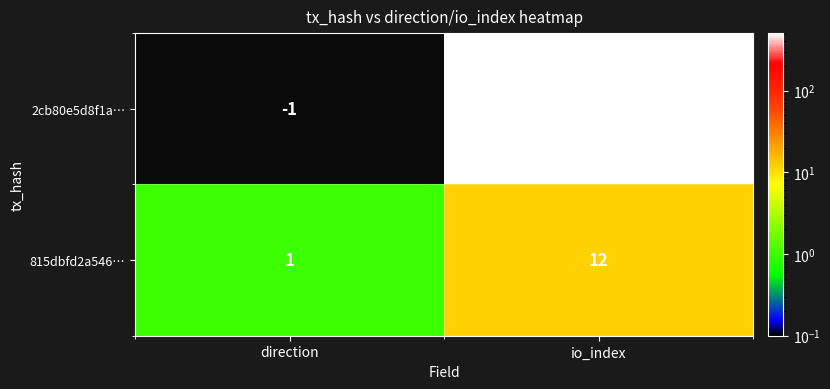

The 2cb80e5d8f1a… series shows -1 at direction. True or false?

True